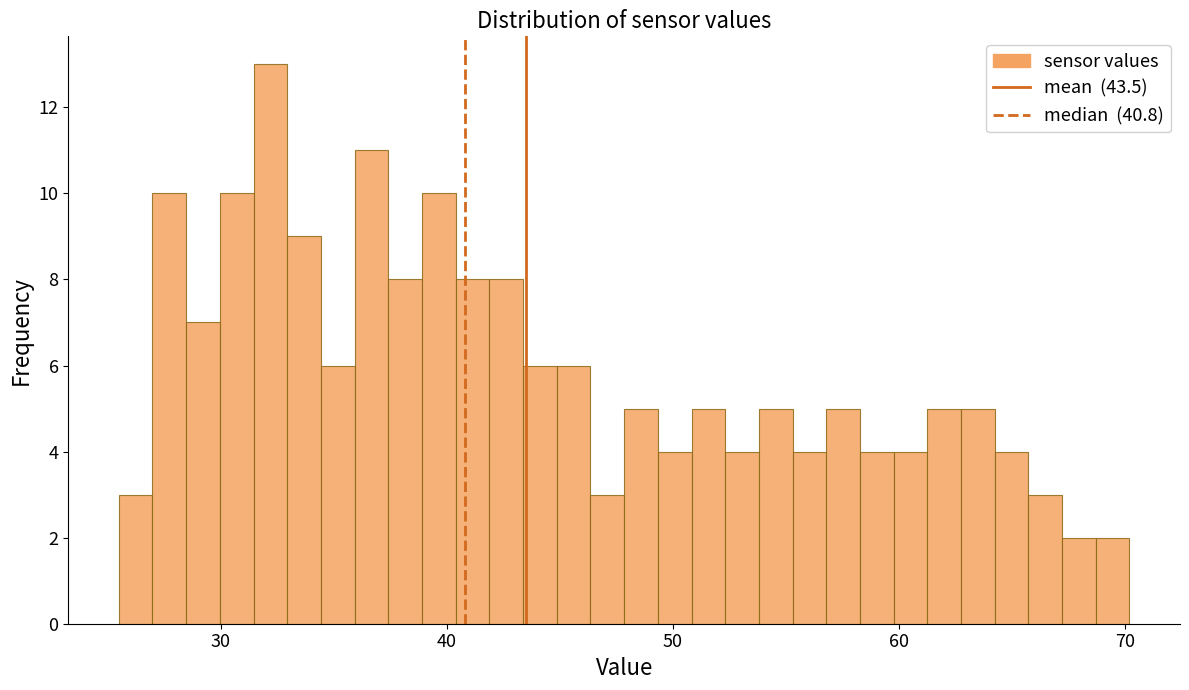

Around what value on the x-axis is the tallest bar? Give the approximate position of its centre, as read against the axis.

32